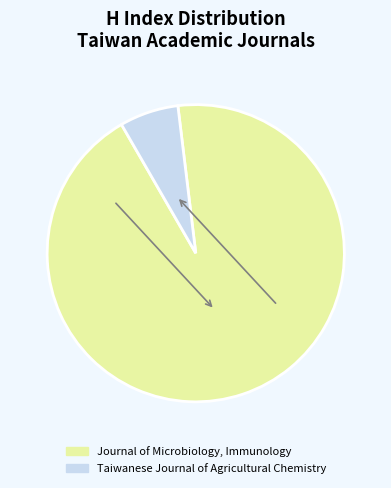

Do Journal of Microbiology, Immunology and Taiwanese Journal of Agricultural Chemistry together represent more than half of the pie?

Yes